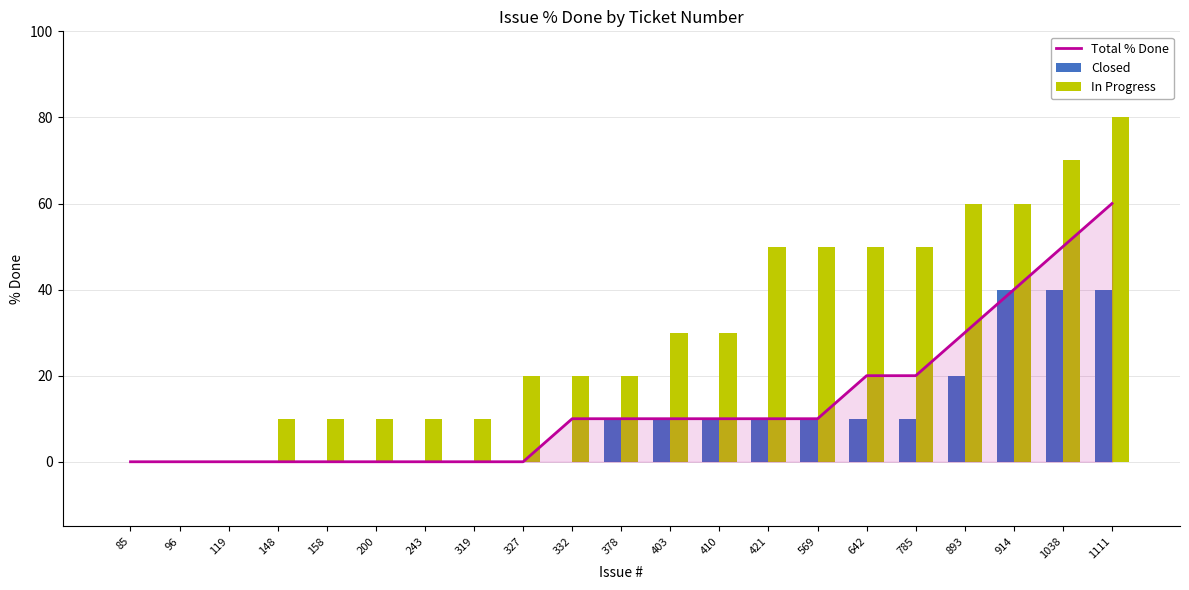

What is the difference between the Closed values at 785 and 243?

10